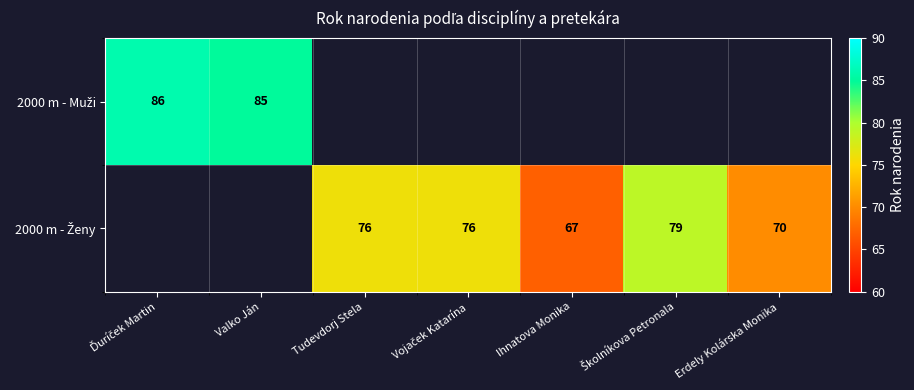

How many series are shown in this chart?

2